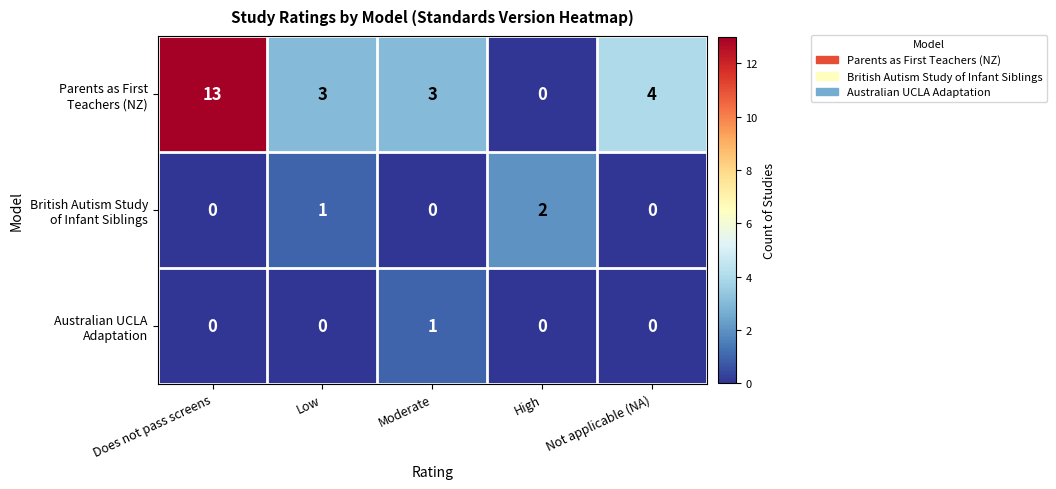

What is the total value across all series at Does not pass screens?

13